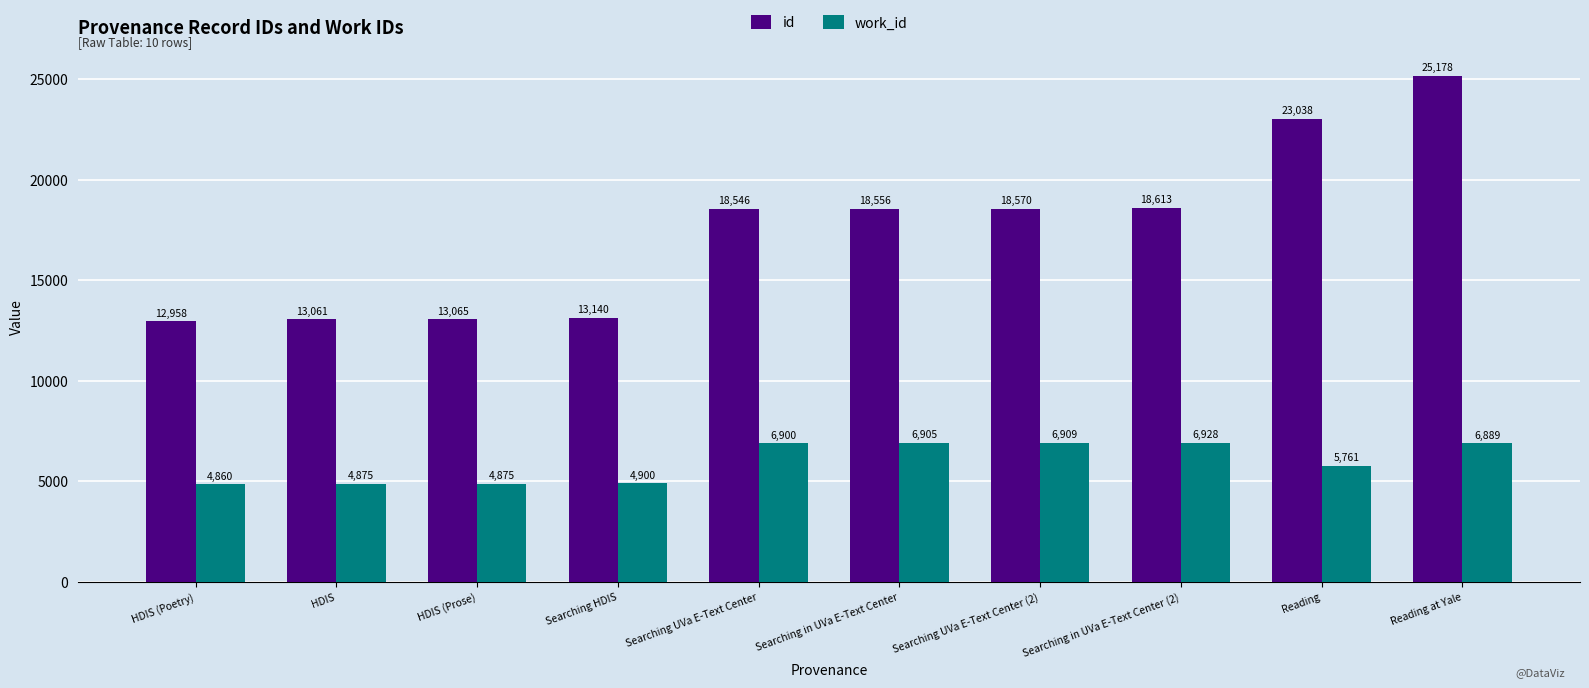

What is the spread (max minus min) of values at Searching HDIS?

8240